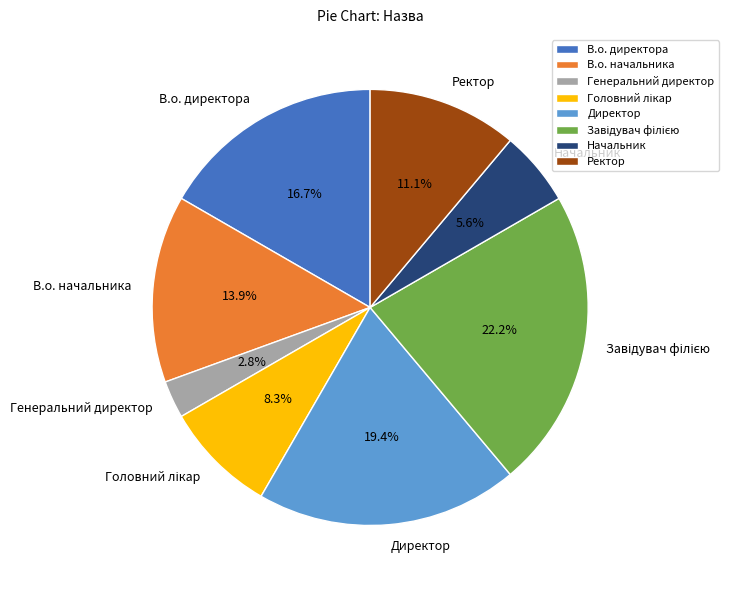

Is there any slice that represents more than half of the pie?

No